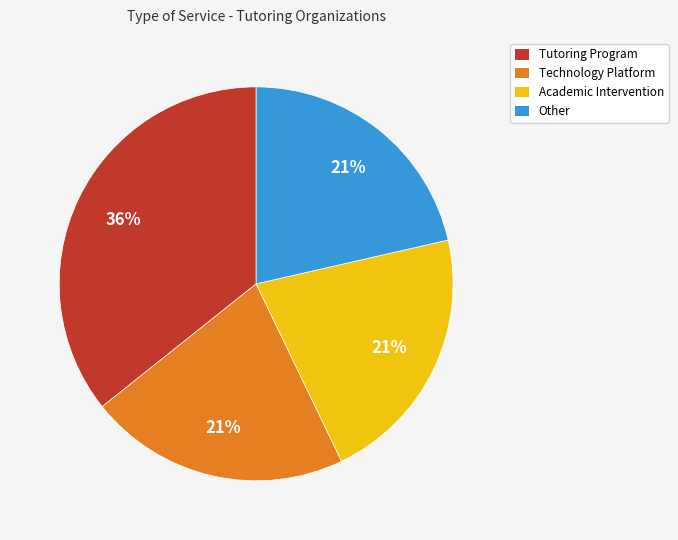

To the nearest percent, what portion does Technology Platform represent?

21%